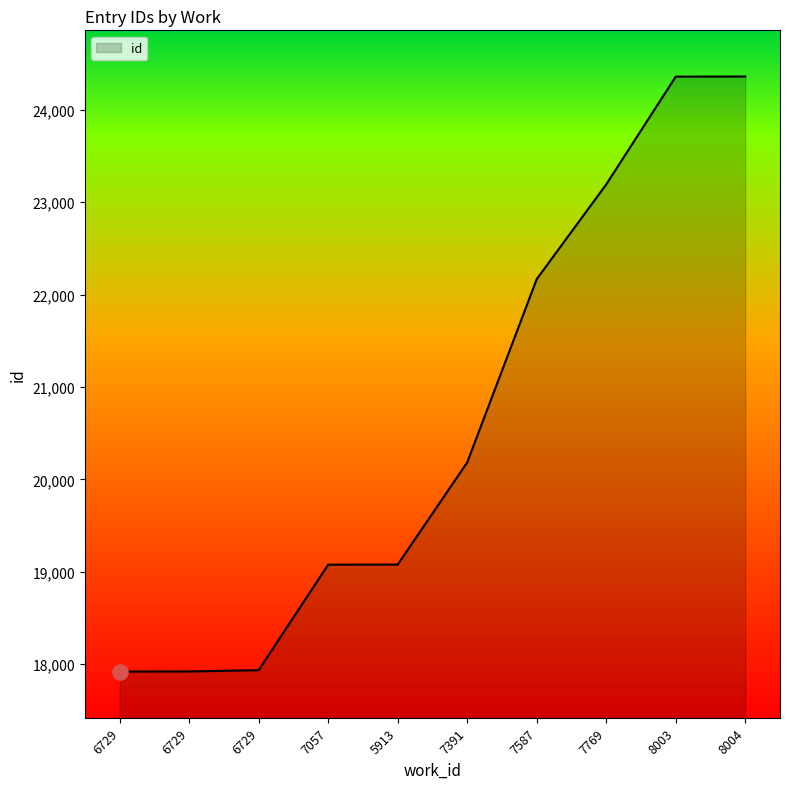

Which has a higher value, 7057 or 7769?

7769